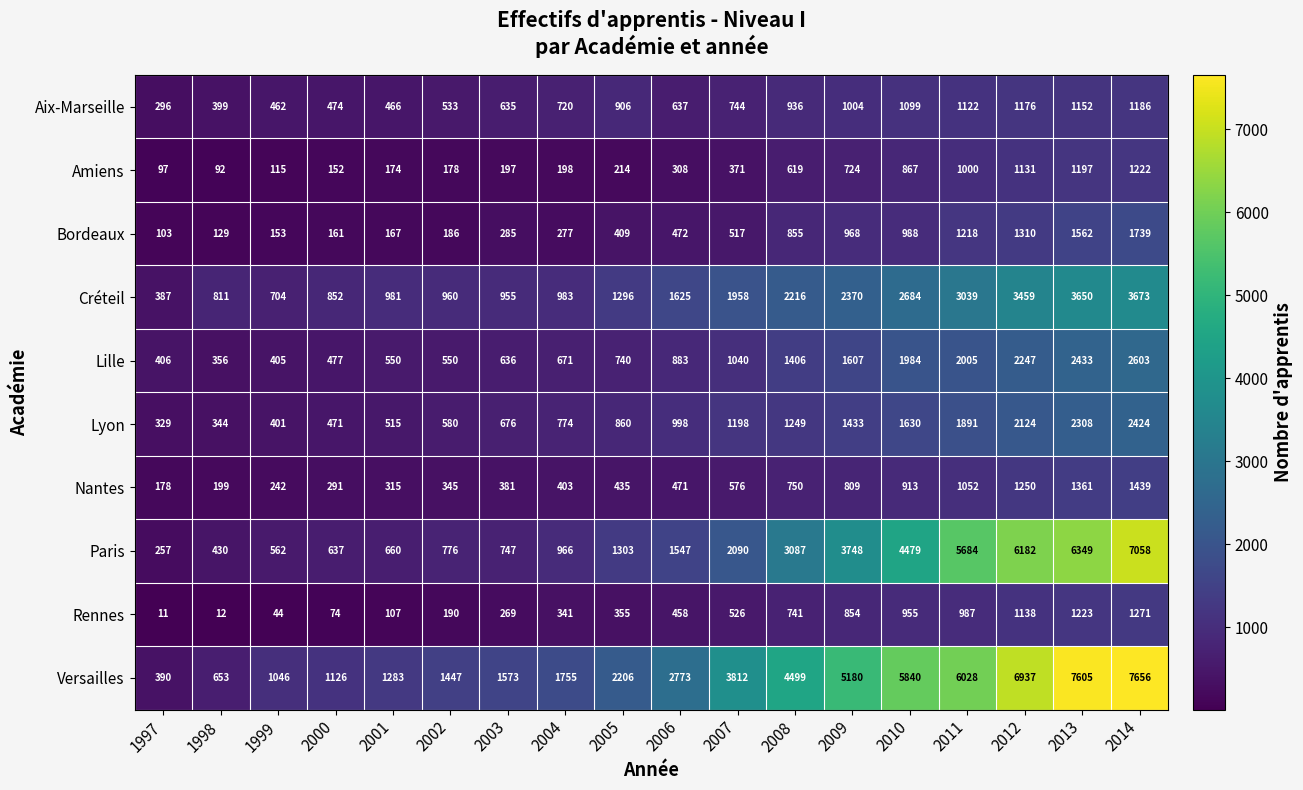

Which series has the largest total across all categories?

Versailles